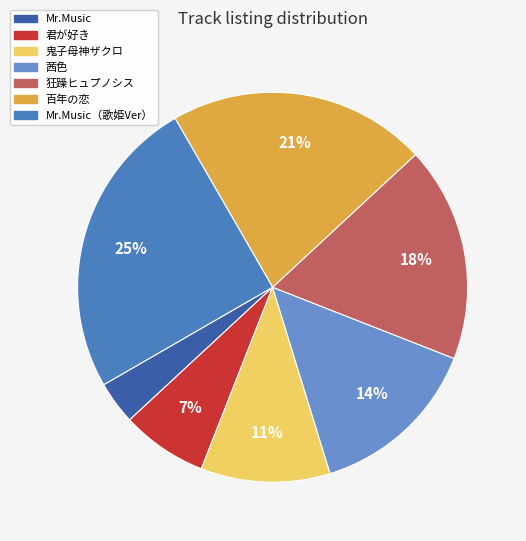

Which category has the smallest portion of the pie?

Mr.Music